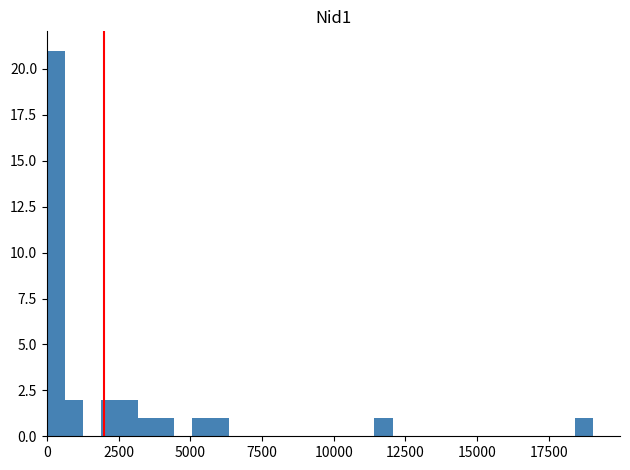

Read against the x-axis, roughly where is the centre of the tallest bar?

500